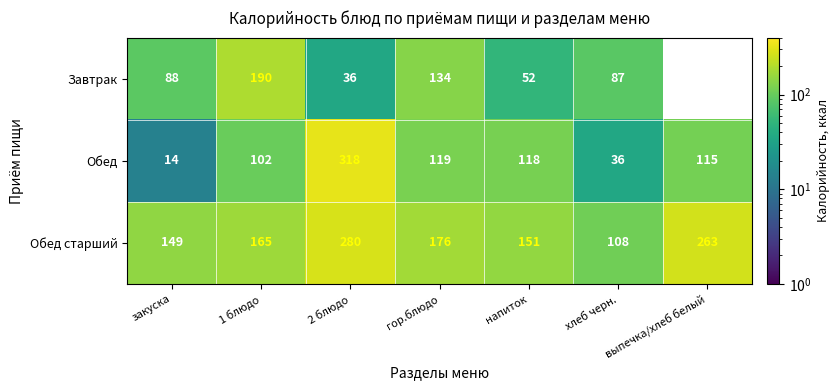

How many data points in Обед are less than 115?

3